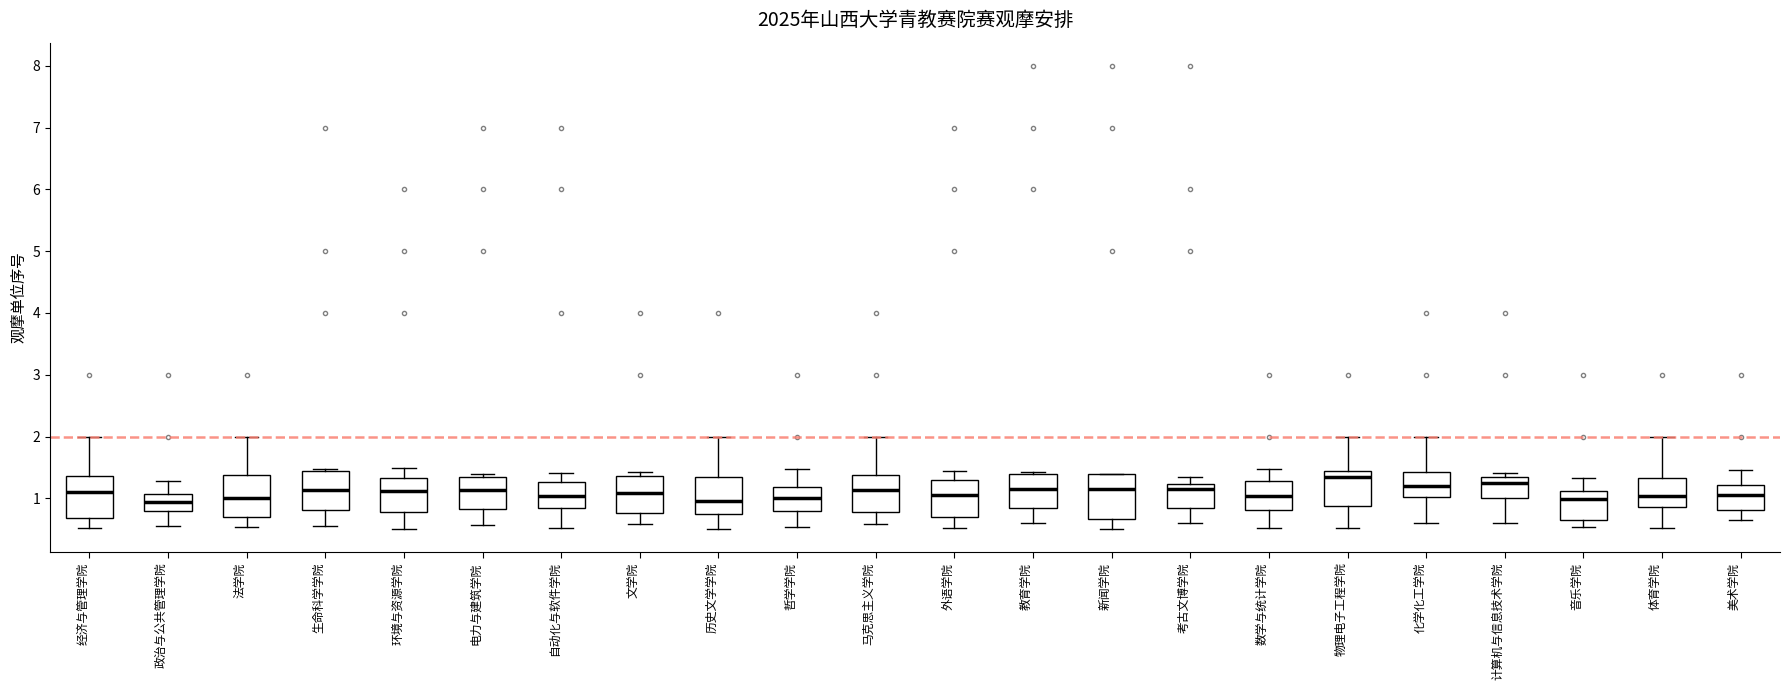

Reading left to right, read every box against the y-axis: the position of its median line, the range the box covers, and the ends of its whiskers. The values are not printed on the chart, so give them approximately, as read against the axis.

经济与管理学院: median 1.1, box 0.7 to 1.4, whiskers 0.5 to 2.0
政治与公共管理学院: median 0.9, box 0.8 to 1.1, whiskers 0.5 to 1.3
法学院: median 1.0, box 0.7 to 1.4, whiskers 0.5 to 2.0
生命科学学院: median 1.1, box 0.8 to 1.4, whiskers 0.5 to 1.5
环境与资源学院: median 1.1, box 0.8 to 1.3, whiskers 0.5 to 1.5
电力与建筑学院: median 1.1, box 0.8 to 1.3, whiskers 0.6 to 1.4
自动化与软件学院: median 1.0, box 0.8 to 1.3, whiskers 0.5 to 1.4
文学院: median 1.1, box 0.8 to 1.4, whiskers 0.6 to 1.4 (just above the box's upper edge)
历史文学学院: median 1.0, box 0.8 to 1.4, whiskers 0.5 to 2.0
哲学学院: median 1.0, box 0.8 to 1.2, whiskers 0.5 to 1.5
马克思主义学院: median 1.1, box 0.8 to 1.4, whiskers 0.6 to 2.0
外语学院: median 1.1, box 0.7 to 1.3, whiskers 0.5 to 1.4
教育学院: median 1.1, box 0.8 to 1.4, whiskers 0.6 to 1.4
新闻学院: median 1.2, box 0.7 to 1.4, whiskers 0.5 to 1.4
考古文博学院: median 1.2 (just below the box's upper edge), box 0.8 to 1.2, whiskers 0.6 to 1.3
数学与统计学院: median 1.0, box 0.8 to 1.3, whiskers 0.5 to 1.5
物理电子工程学院: median 1.4, box 0.9 to 1.5, whiskers 0.5 to 2.0
化学化工学院: median 1.2, box 1.0 to 1.4, whiskers 0.6 to 2.0
计算机与信息技术学院: median 1.2, box 1.0 to 1.4, whiskers 0.6 to 1.4 (just above the box's upper edge)
音乐学院: median 1.0, box 0.6 to 1.1, whiskers 0.5 to 1.3
体育学院: median 1.0, box 0.9 to 1.3, whiskers 0.5 to 2.0
美术学院: median 1.1, box 0.8 to 1.2, whiskers 0.7 to 1.5